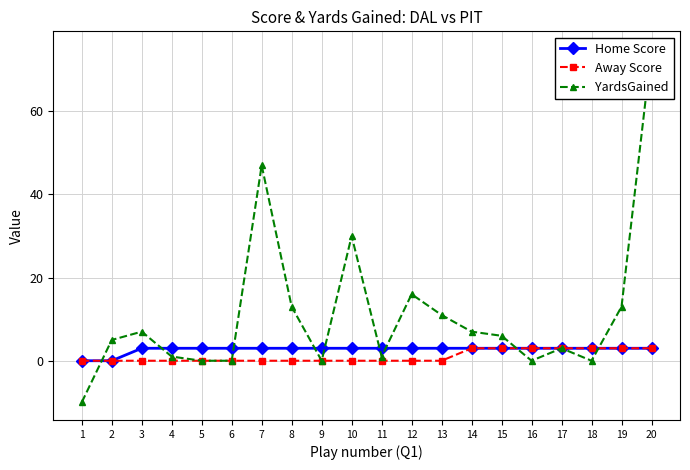

Does the chart have visible grid lines?

Yes